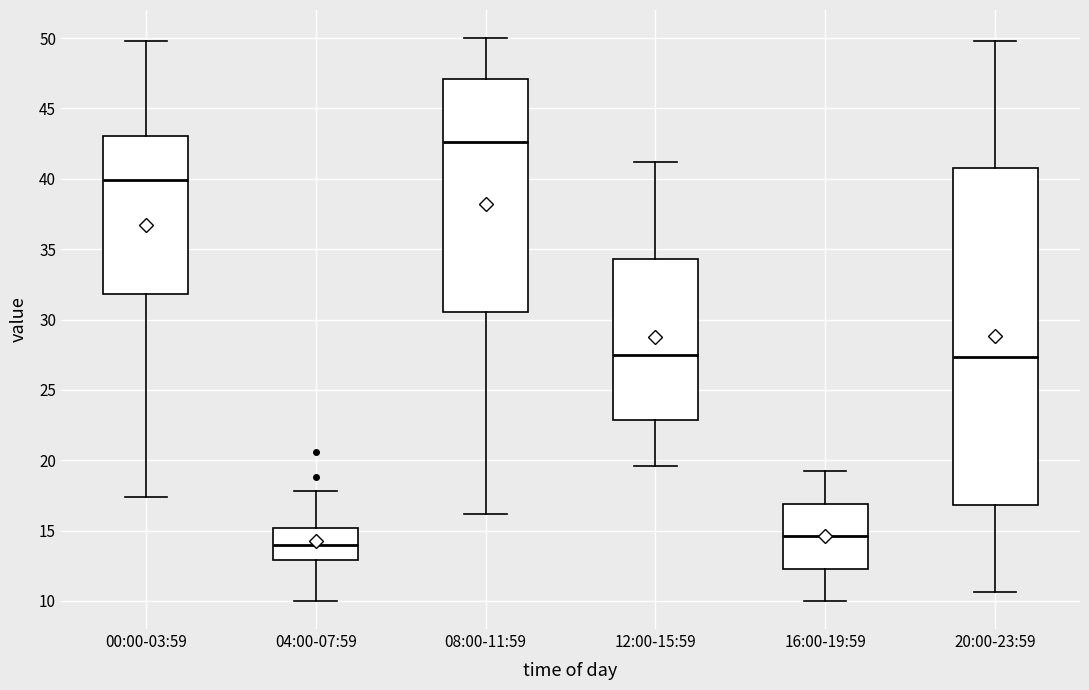

Where does the upper whisker of the box for 20:00-23:59 end on the y-axis? The values are not printed on the chart, so give them approximately, as read against the axis.

50.0